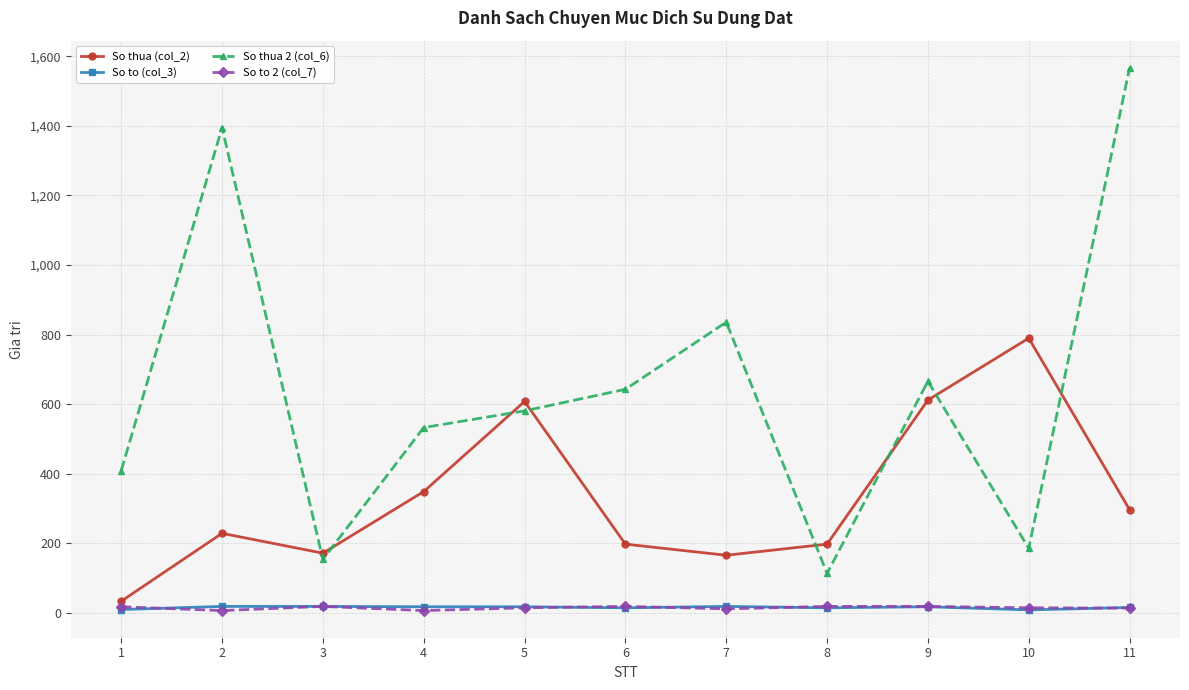

At which category is the sum across all series the highest?

11